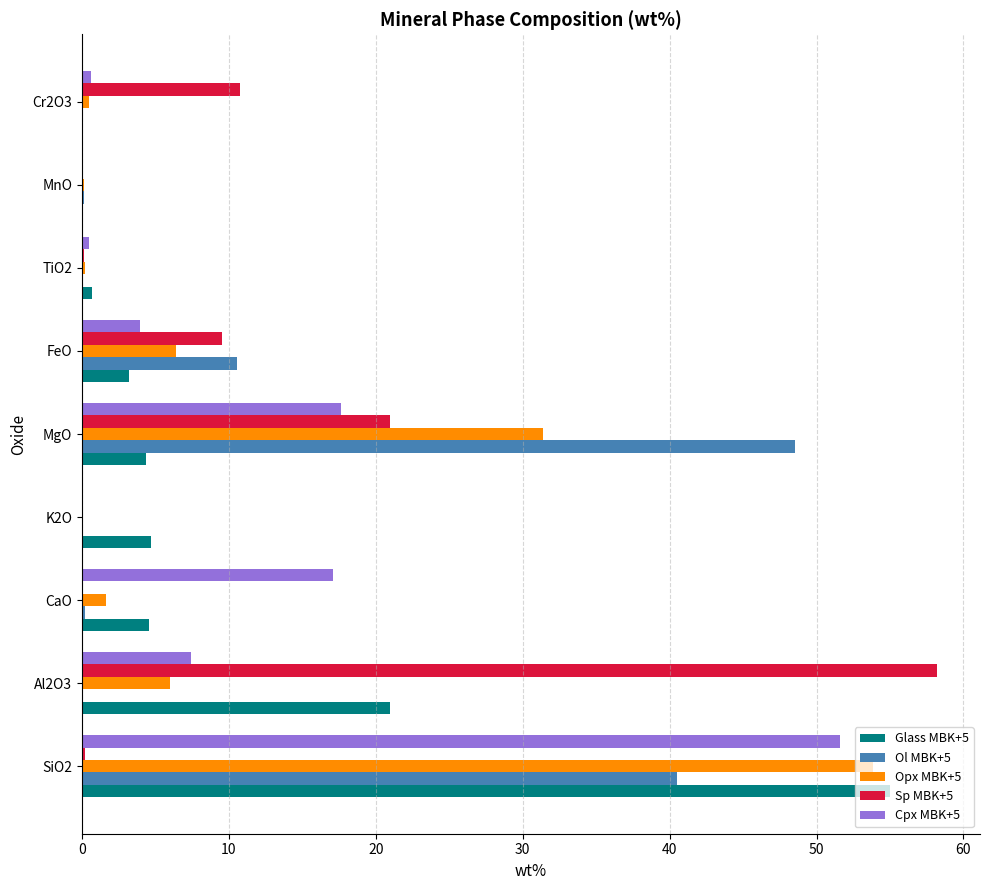

The value of Opx MBK+5 at K2O is 0.0. True or false?

True